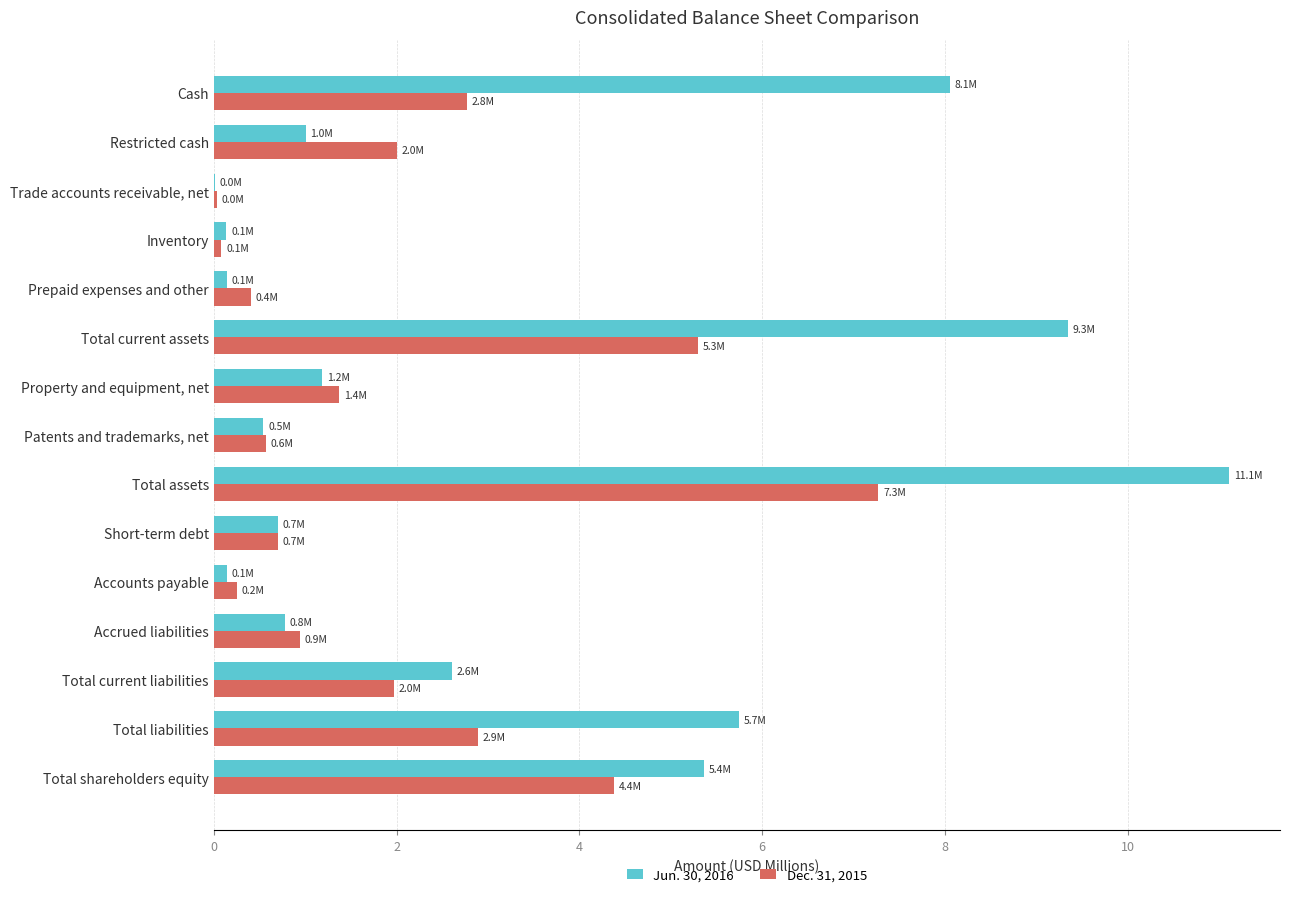

At which label is Jun. 30, 2016 closest to 5?

Total shareholders equity